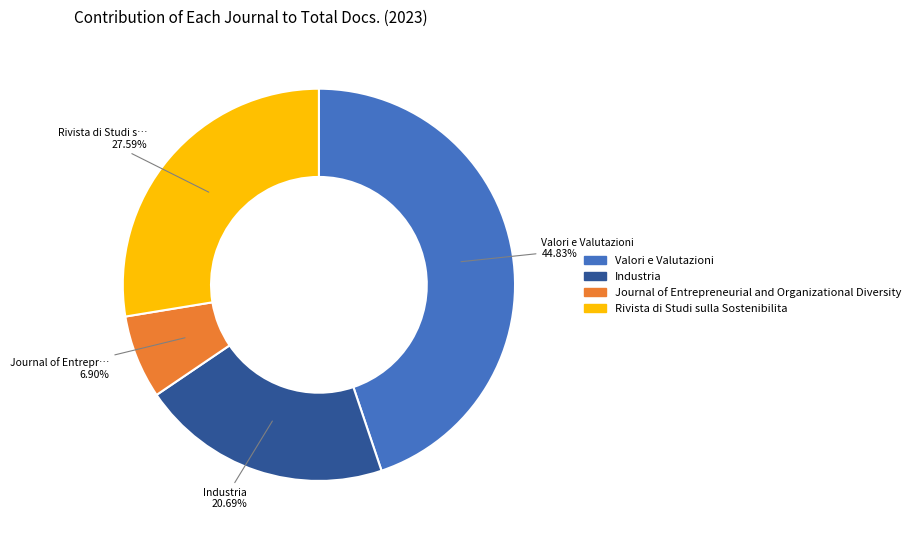

Which slice is the largest?

Valori e Valutazioni